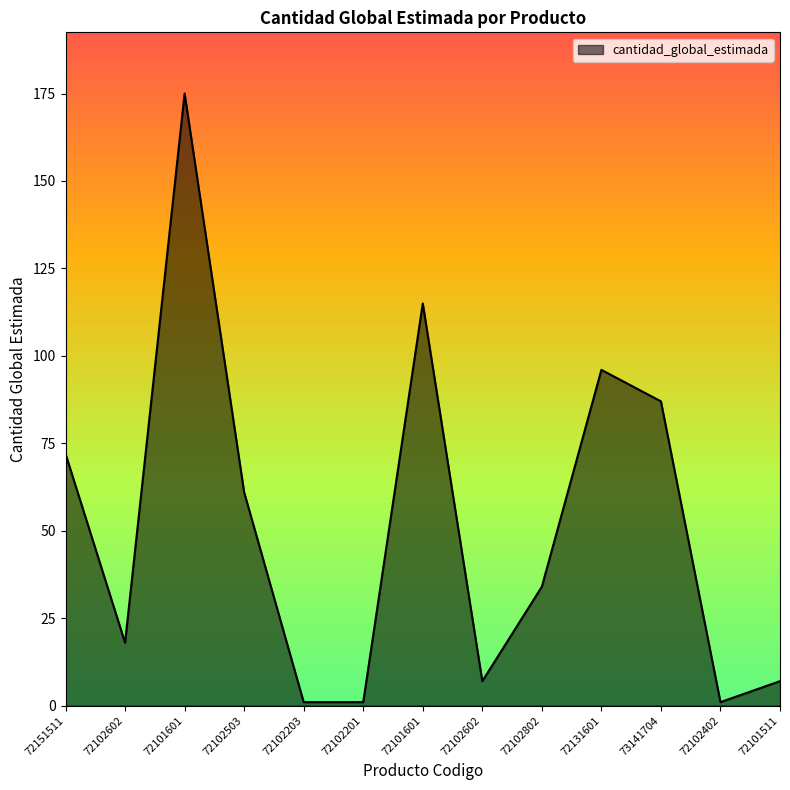

How many points are lower than both their immediate neighbors (excluding endpoints)?

3